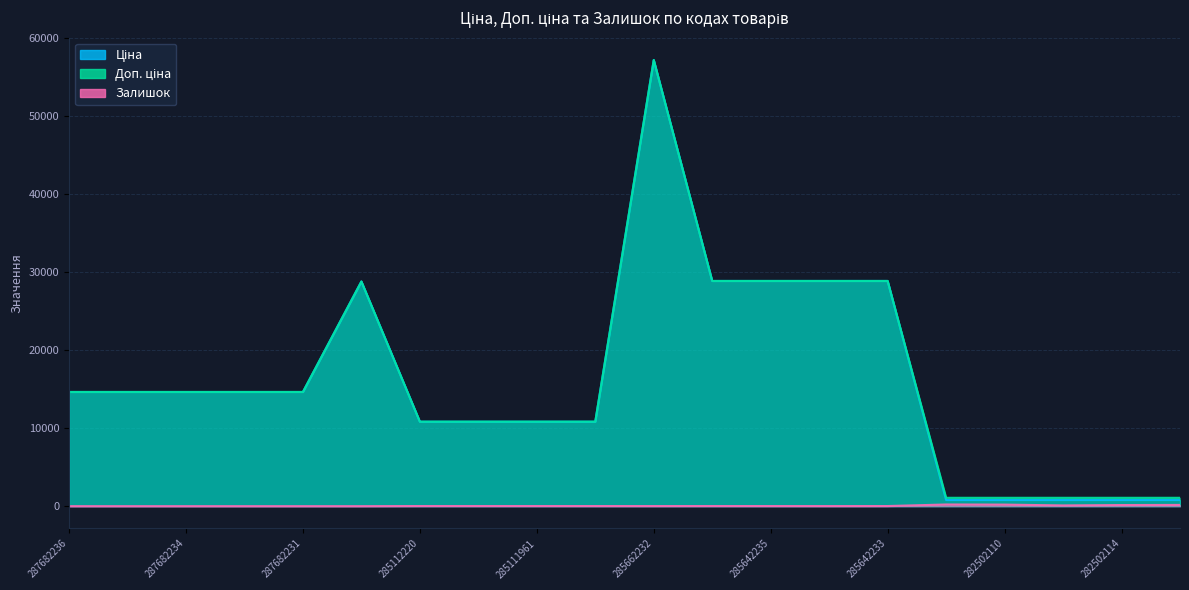

True or false: Доп. ціна has more than 1 points higher than both neighbors.

True